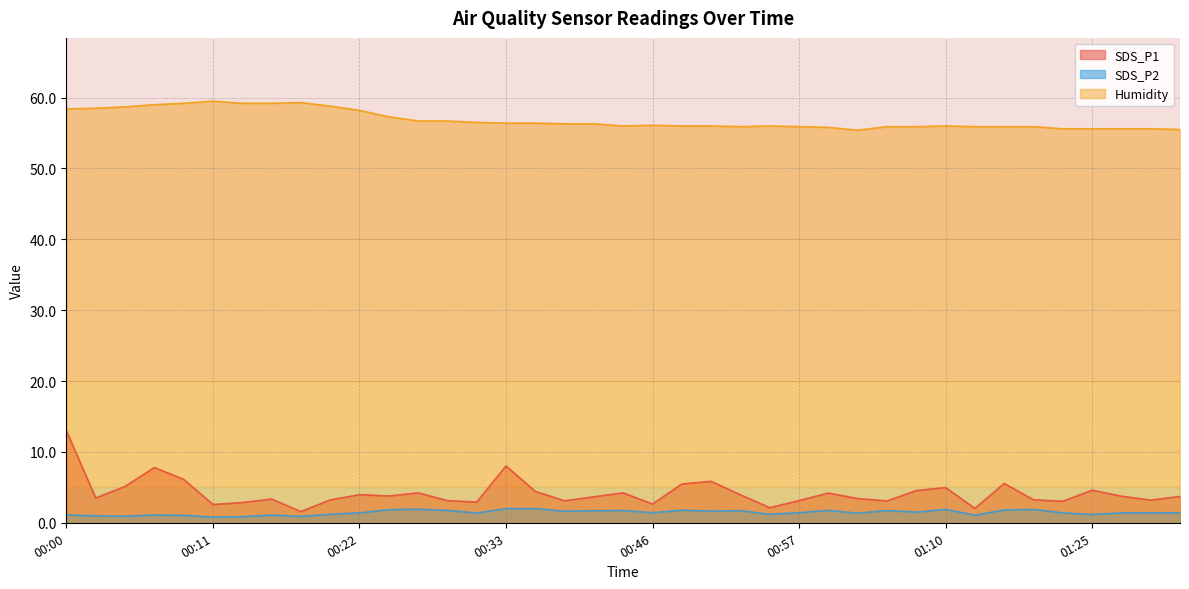

Reading left to right, list all the values displayed in this chart.

SDS_P1: 13.0	3.5	5.1	7.8	6.1	2.6	2.9	3.4	1.6	3.2	4.0	3.8	4.2	3.1	2.9	8.0	4.4	3.1	3.7	4.2	2.6	5.5	5.8	4.0	2.1	3.1	4.2	3.4	3.1	4.5	5.0	2.0	5.5	3.2	3.0	4.6	3.8	3.2	3.7
SDS_P2: 1.1	1.0	0.9	1.1	1.1	0.8	0.8	1.1	0.9	1.2	1.4	1.9	1.9	1.8	1.4	2.0	2.0	1.6	1.7	1.7	1.4	1.8	1.6	1.7	1.2	1.4	1.8	1.4	1.7	1.5	1.9	1.1	1.8	1.9	1.4	1.2	1.4	1.4	1.4
Humidity: 58.4	58.5	58.7	59.0	59.2	59.5	59.2	59.2	59.3	58.8	58.2	57.3	56.7	56.7	56.5	56.4	56.4	56.3	56.3	56.0	56.1	56.0	56.0	55.9	56.0	55.9	55.8	55.4	55.9	55.9	56.0	55.9	55.9	55.9	55.6	55.6	55.6	55.6	55.5